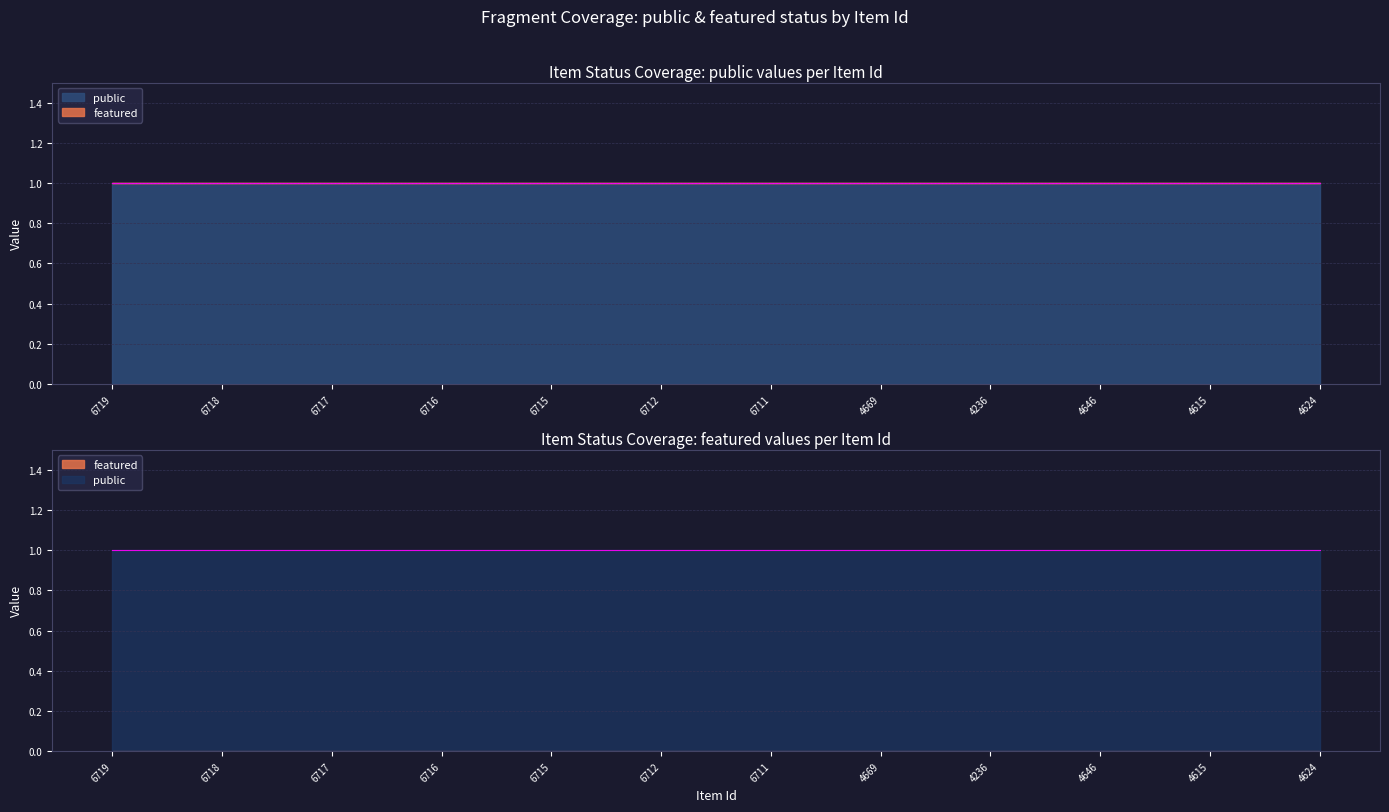

What is the minimum value for public?

1